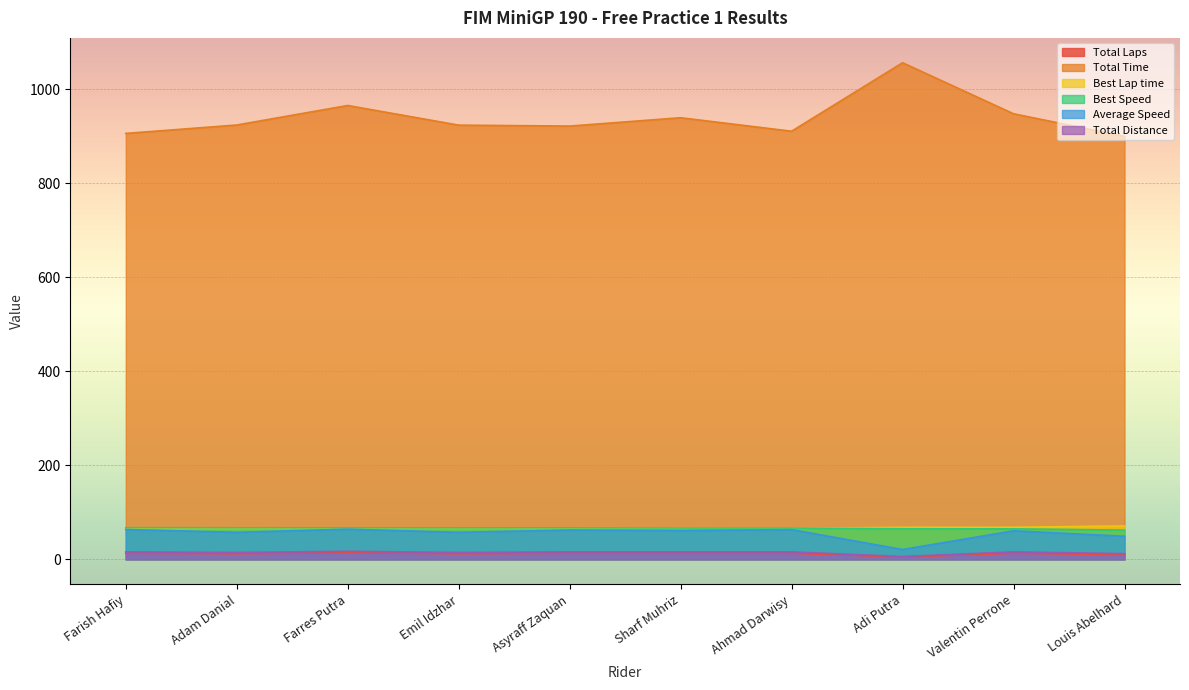

Reading right to left, list all the values displayed in this chart.

Total Laps: 10.0	13.0	5.0	13.0	13.0	13.0	12.0	14.0	12.0	13.0
Total Time: 899.4	947.4	1055.9	910.3	939.0	921.3	923.2	965.0	923.5	905.6
Best Lap time: 71.1	68.2	68.0	66.5	66.4	66.0	66.0	66.0	65.9	65.7
Best Speed: 62.3	65.0	65.1	66.6	66.7	67.1	67.1	67.1	67.2	67.4
Average Speed: 49.2	60.8	21.0	63.2	61.3	62.5	57.6	64.2	57.5	63.6
Total Distance: 12.3	16.0	6.2	16.0	16.0	16.0	14.8	17.2	14.8	16.0